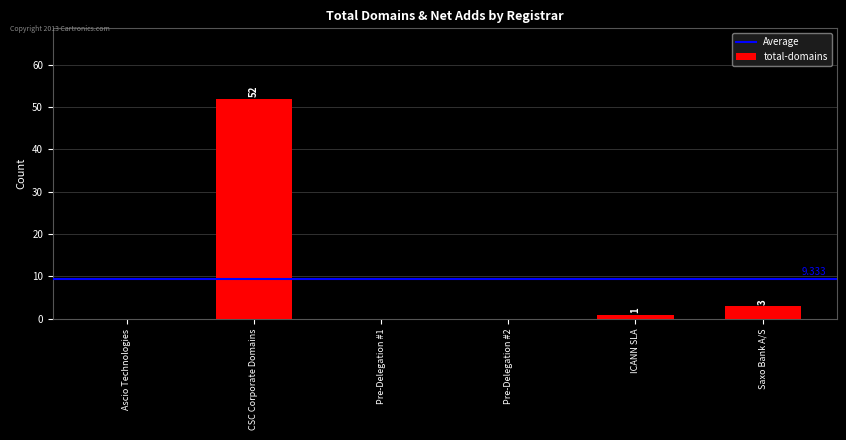

Between Saxo Bank A/S and ICANN SLA, which is larger?

Saxo Bank A/S